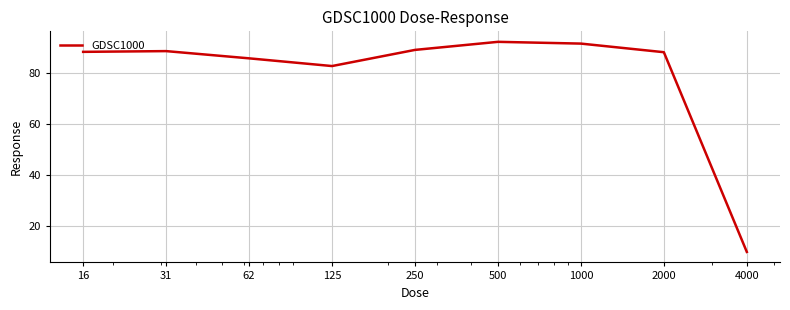

What is the maximum value shown in the chart?

92.2